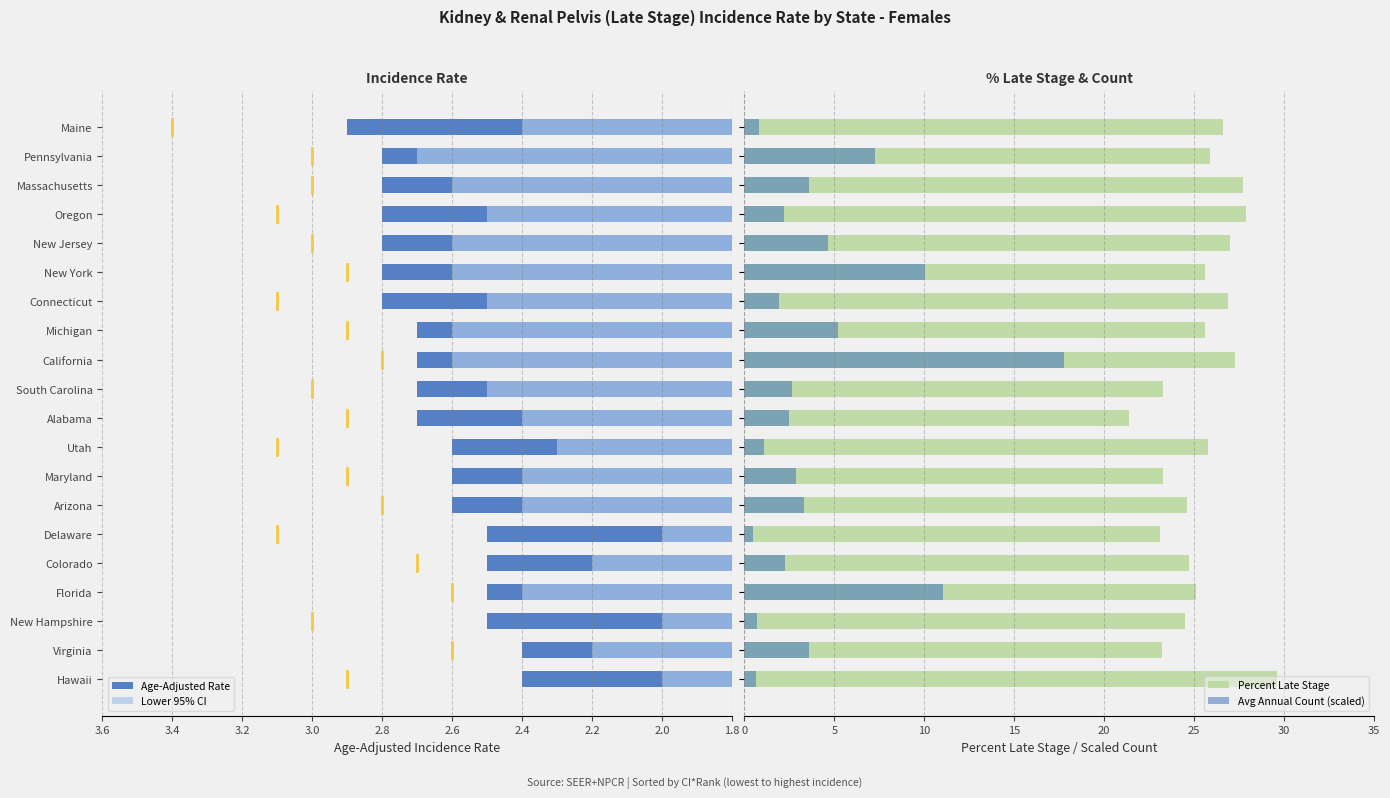

What is the average value of the Avg Annual Count (scaled) series?

4.2